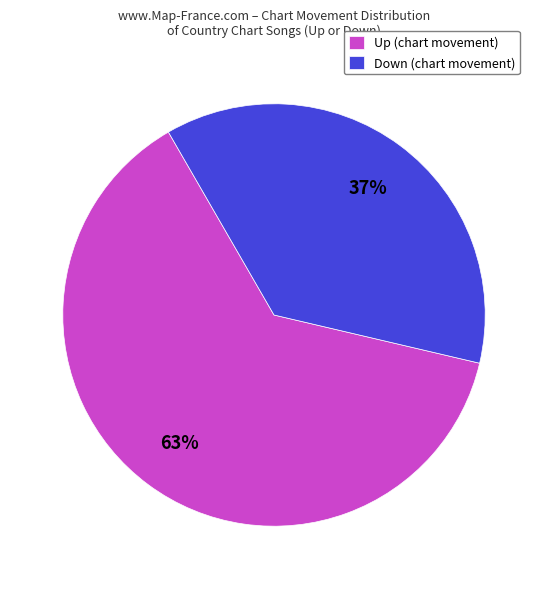

Which slice represents more than half of the pie?

Up (chart movement)